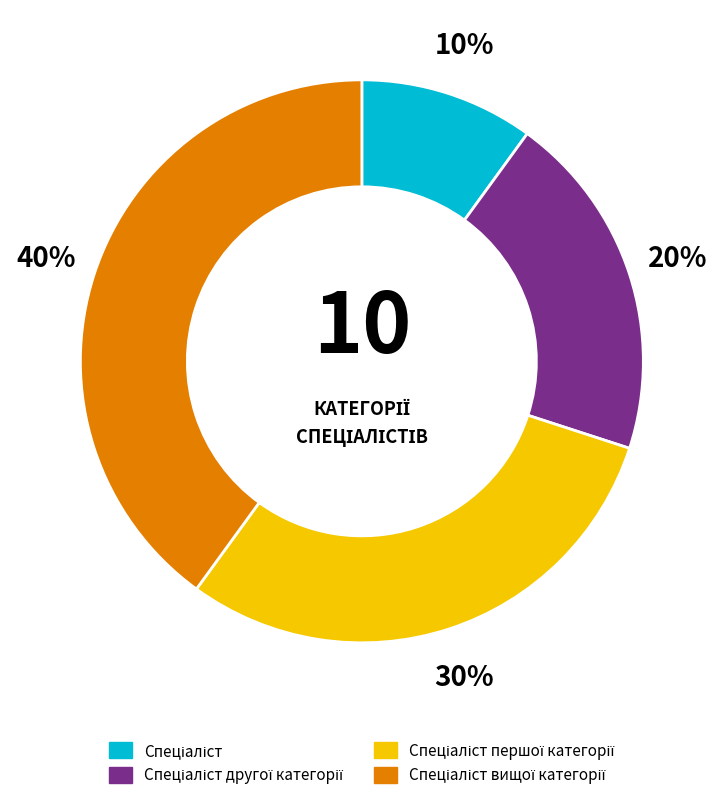

Count the number of slices in the pie.

4